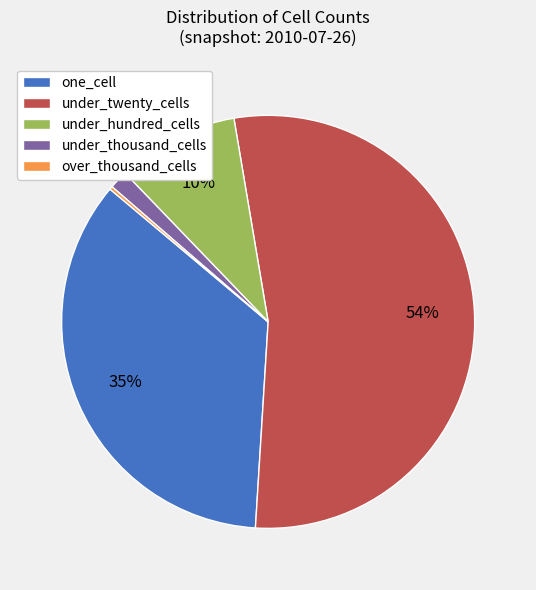

Is the sum of under_hundred_cells and under_twenty_cells greater than half?

Yes